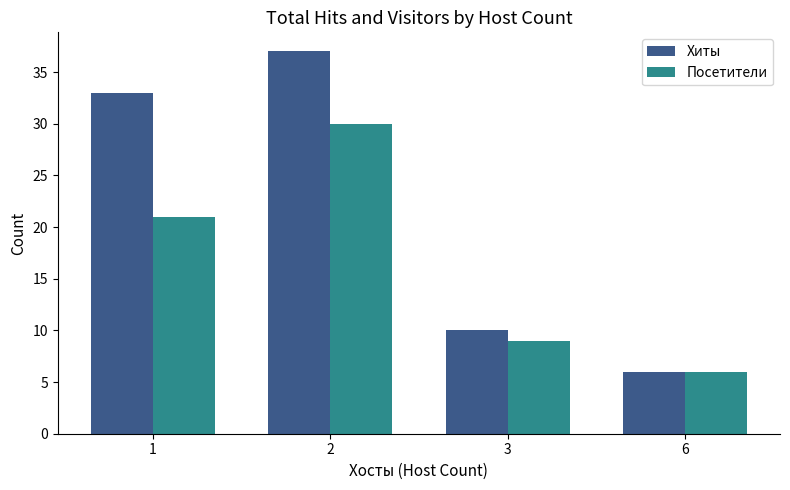

What is the value of the Посетители bar at the 3rd from the left?

9